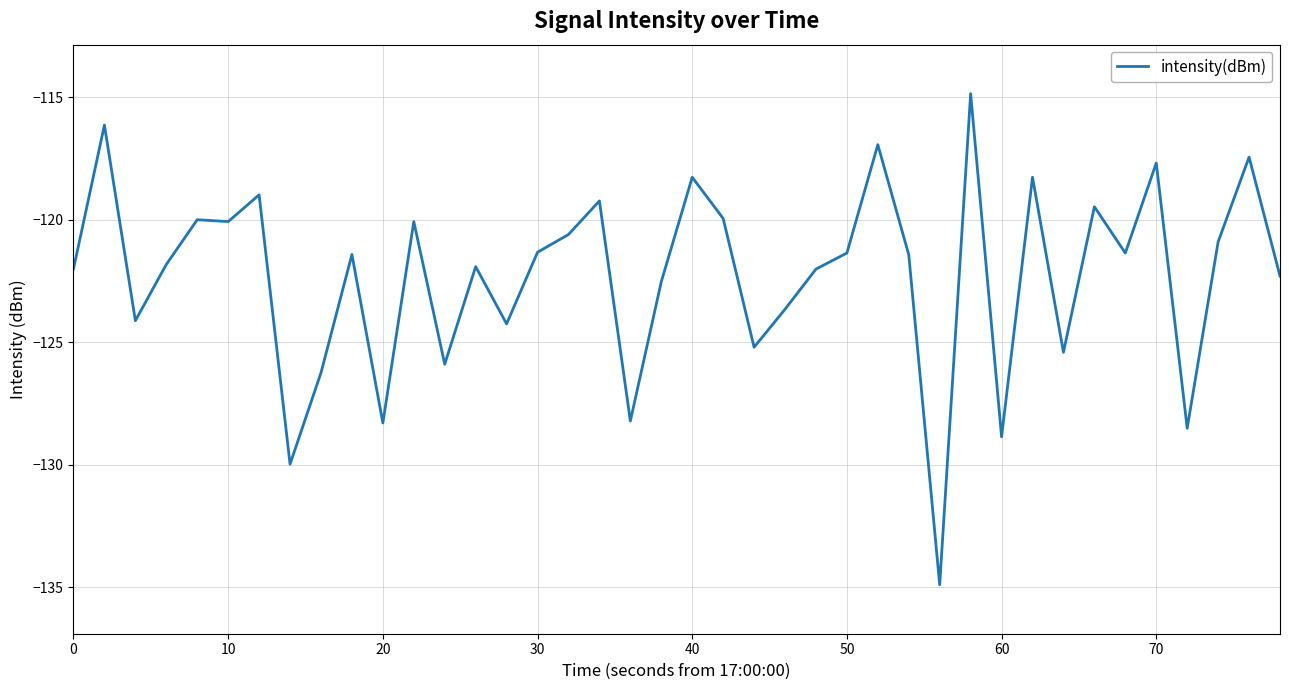

What is the difference between the maximum and minimum values?

20.0